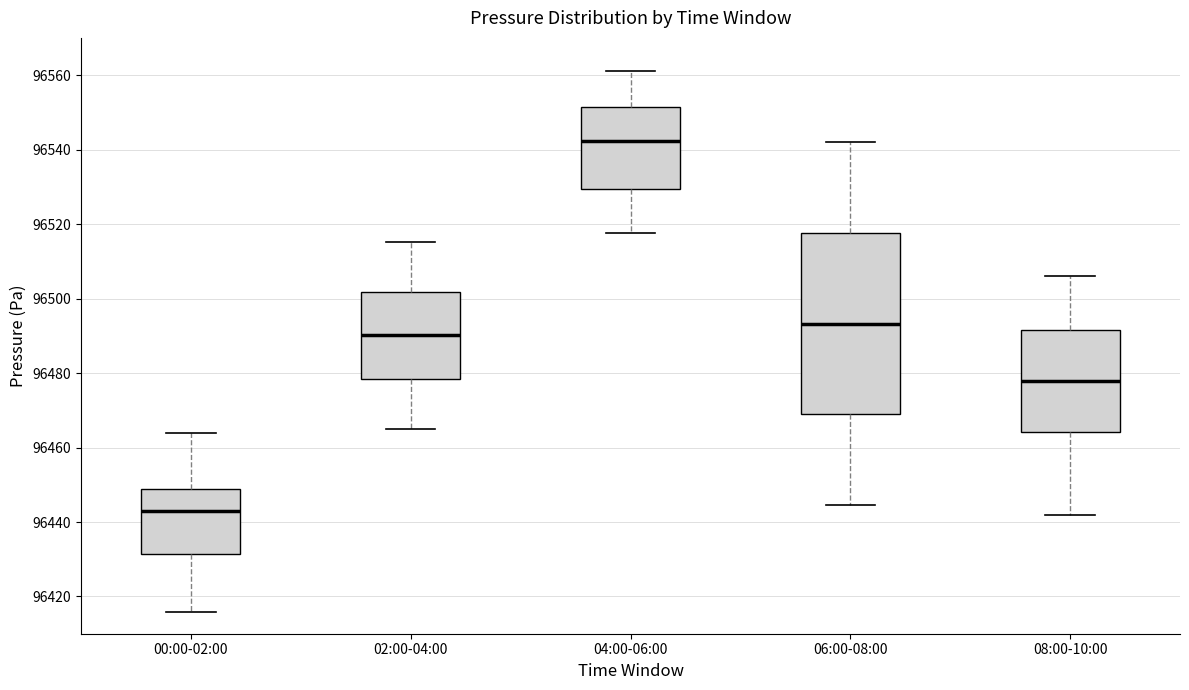

Which box is the tallest, from its lower edge to its upper edge?

06:00-08:00